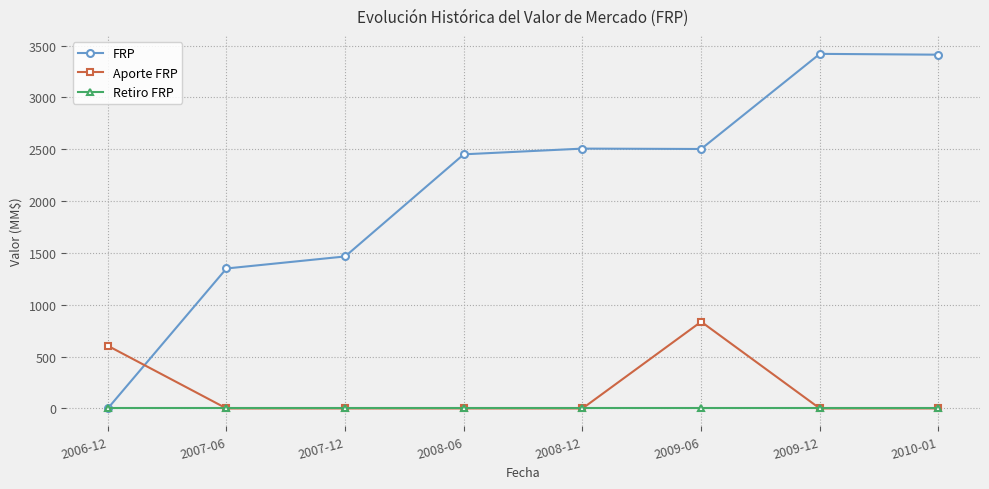

Is the value of Retiro FRP at 2007-06 greater than the value of FRP at 2007-12?

No